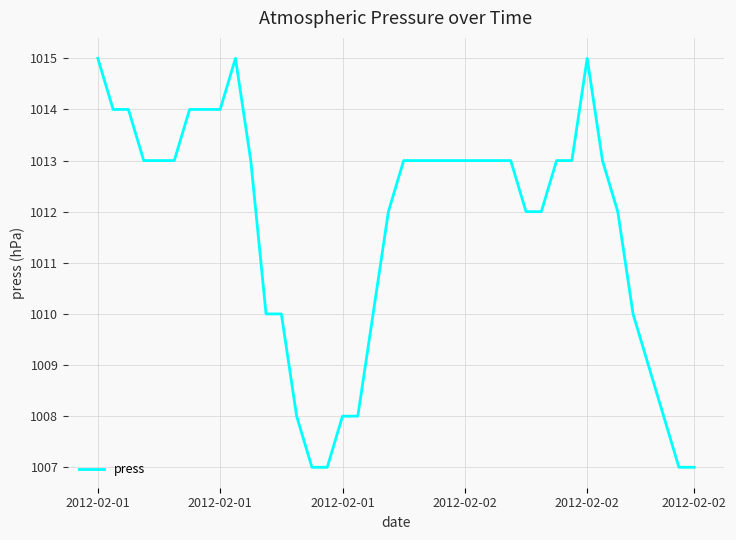

How many values are between 1010 and 1013?

23